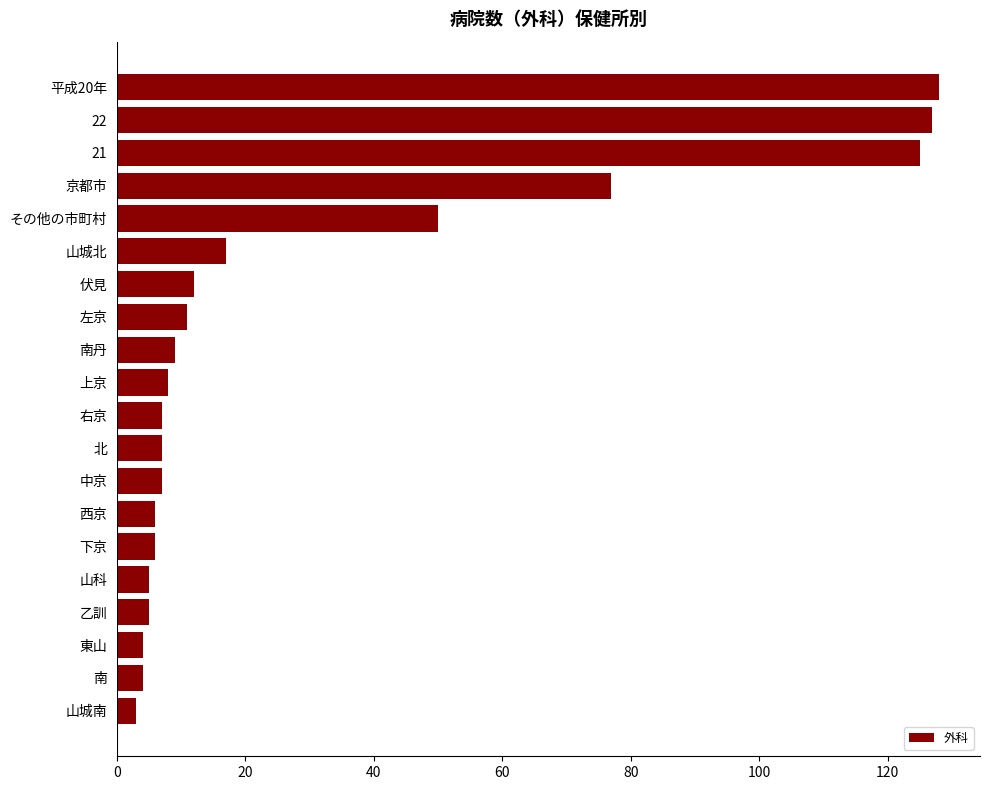

What is the minimum value shown in the chart?

3